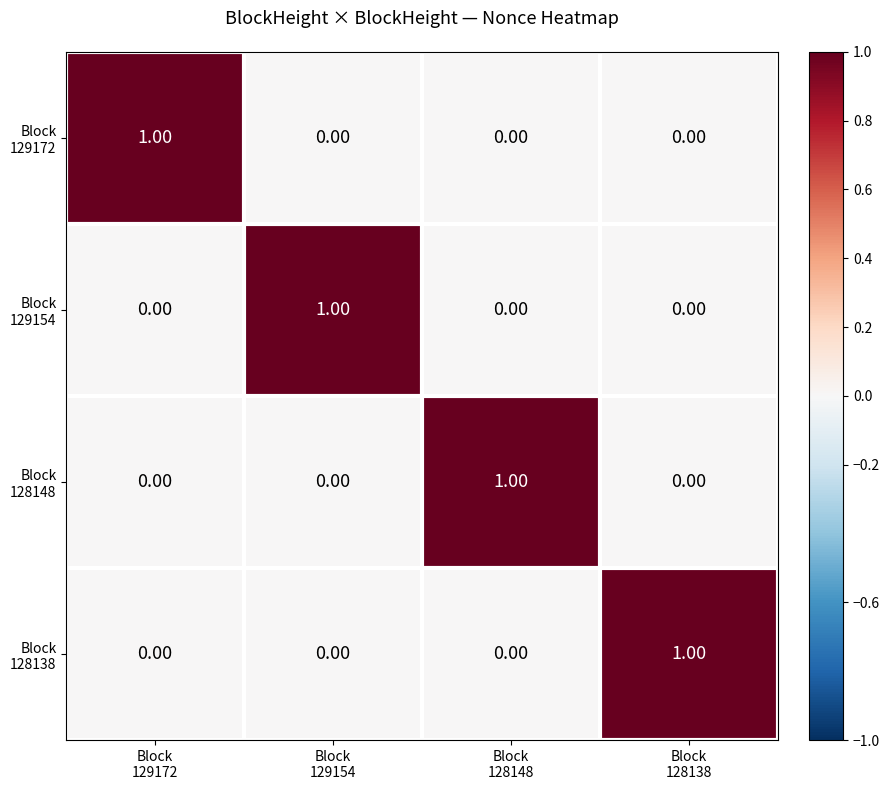

At how many categories does at least one series exceed 0?

4